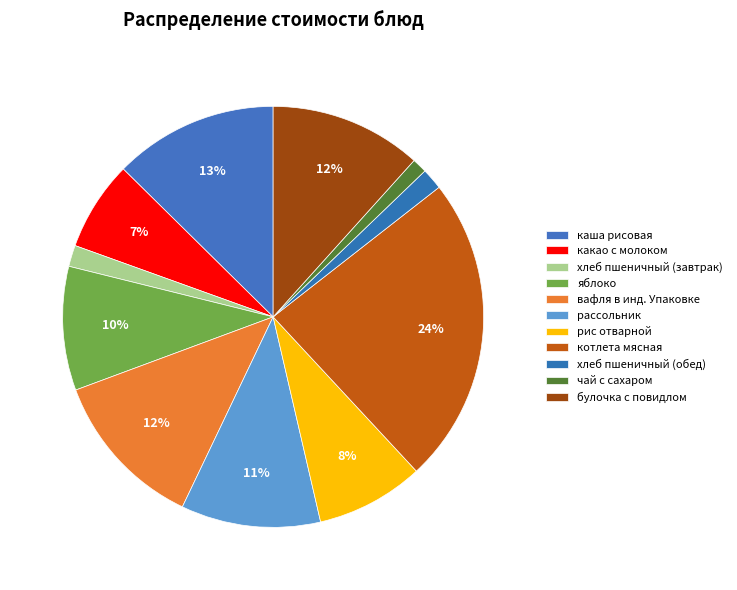

Rank the categories by value from highest to lowest.

котлета мясная, каша рисовая, вафля в инд. Упаковке, булочка с повидлом, рассольник, яблоко, рис отварной, какао с молоком, хлеб пшеничный (завтрак), хлеб пшеничный (обед), чай с сахаром